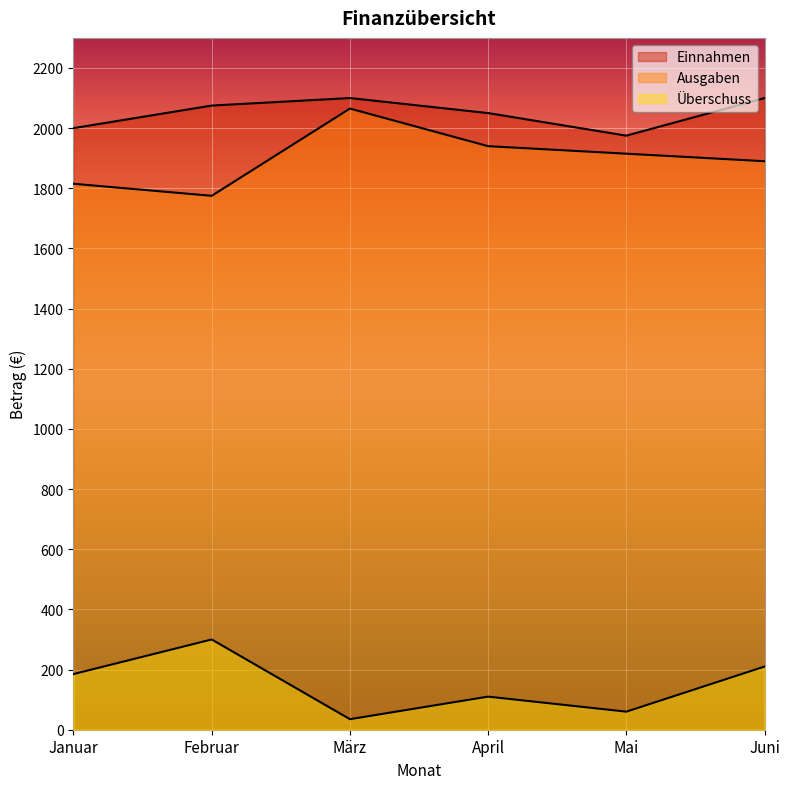

The Einnahmen series shows 1975 at Mai. True or false?

True